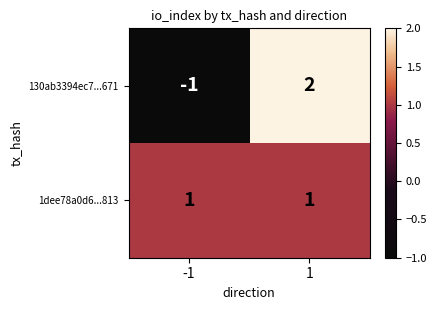

What is the difference between the maximum and minimum values in the 130ab3394ec7...671 series?

3